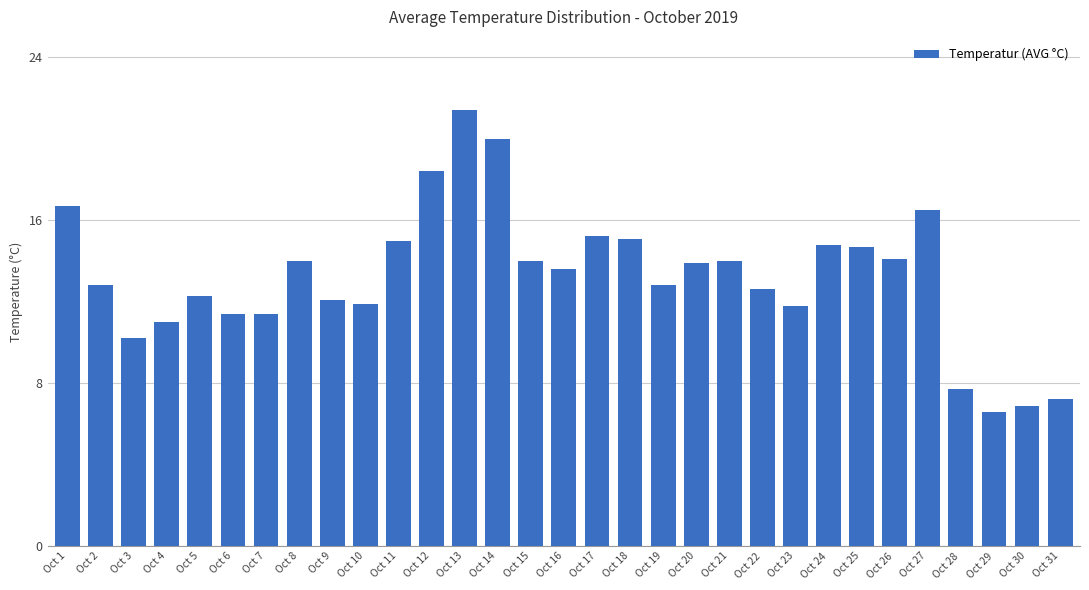

Approximately how many times larger is the value at Oct 27 compared to Oct 16?

1.2